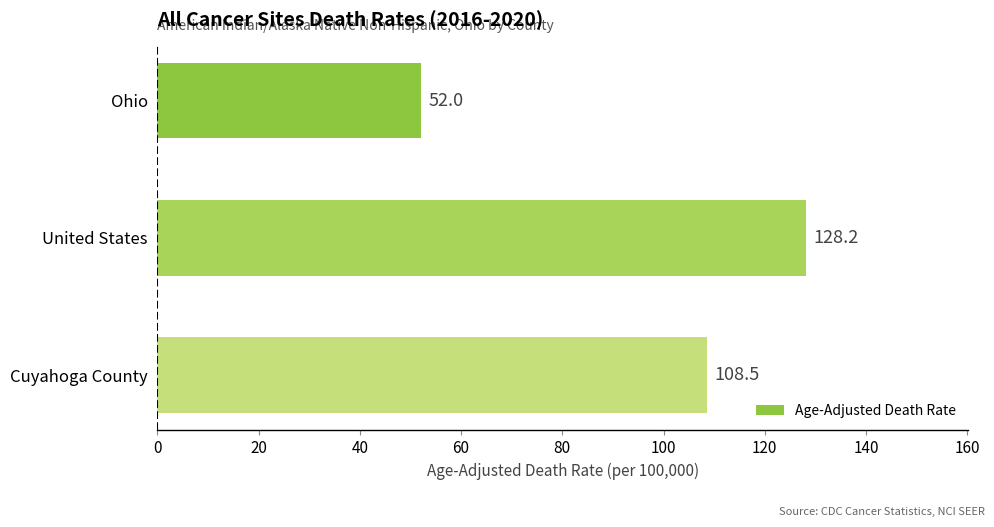

At which label is the value closest to 90?

Cuyahoga County